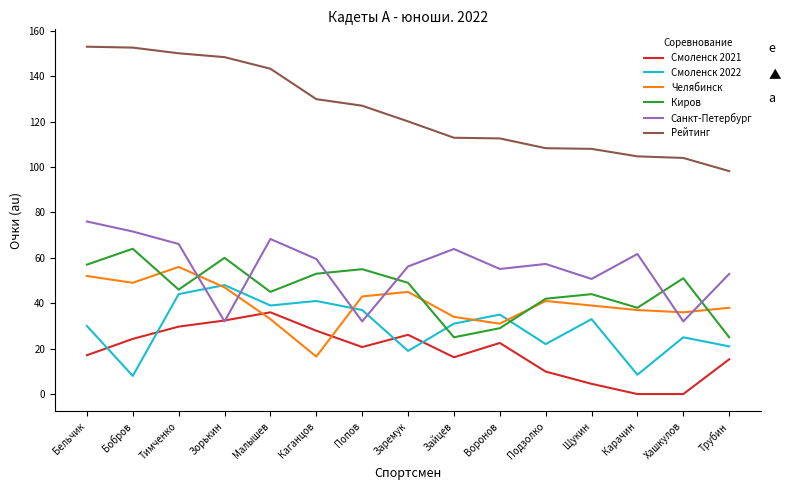

What is the average value of the Смоленск 2022 series?

29.4